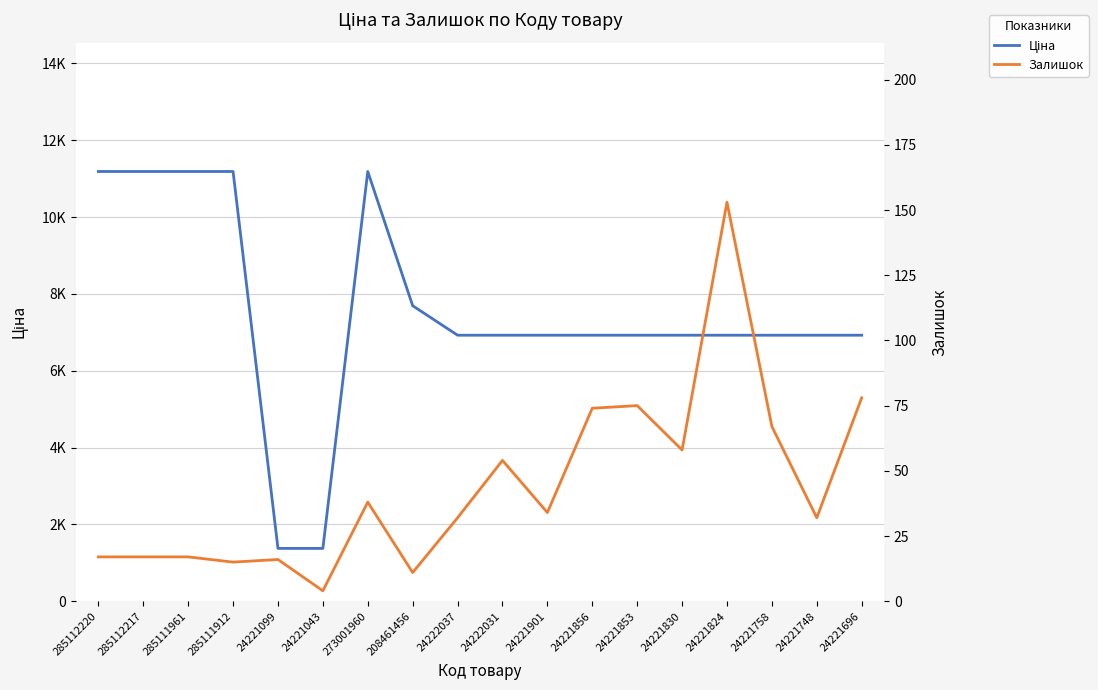

The value of Залишок at 208461456 is 4.6. True or false?

False